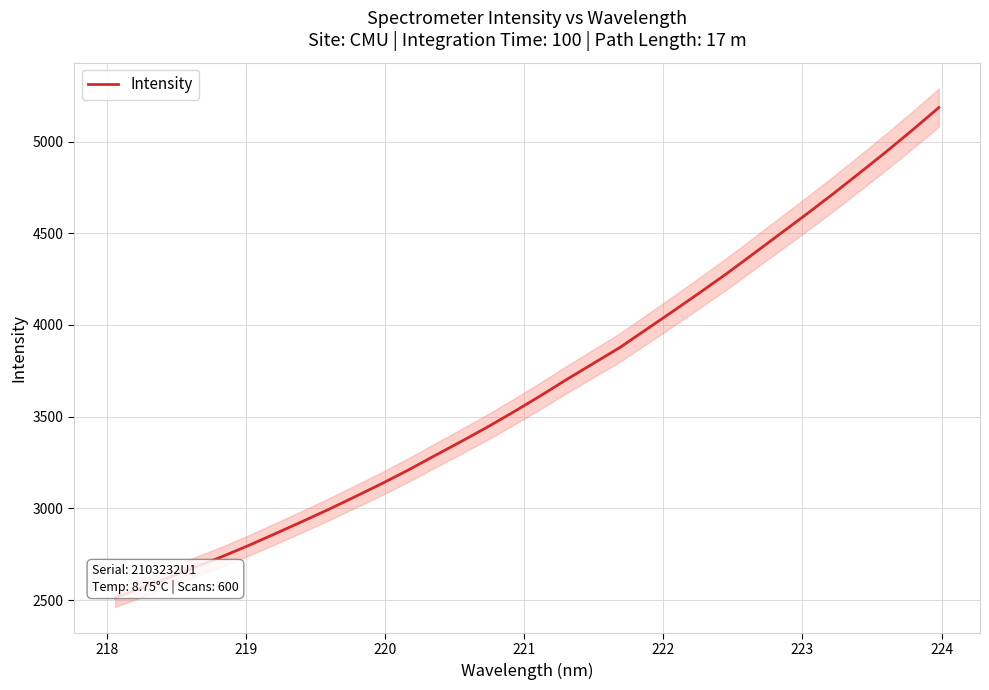

What is the greatest value displayed?

5185.1